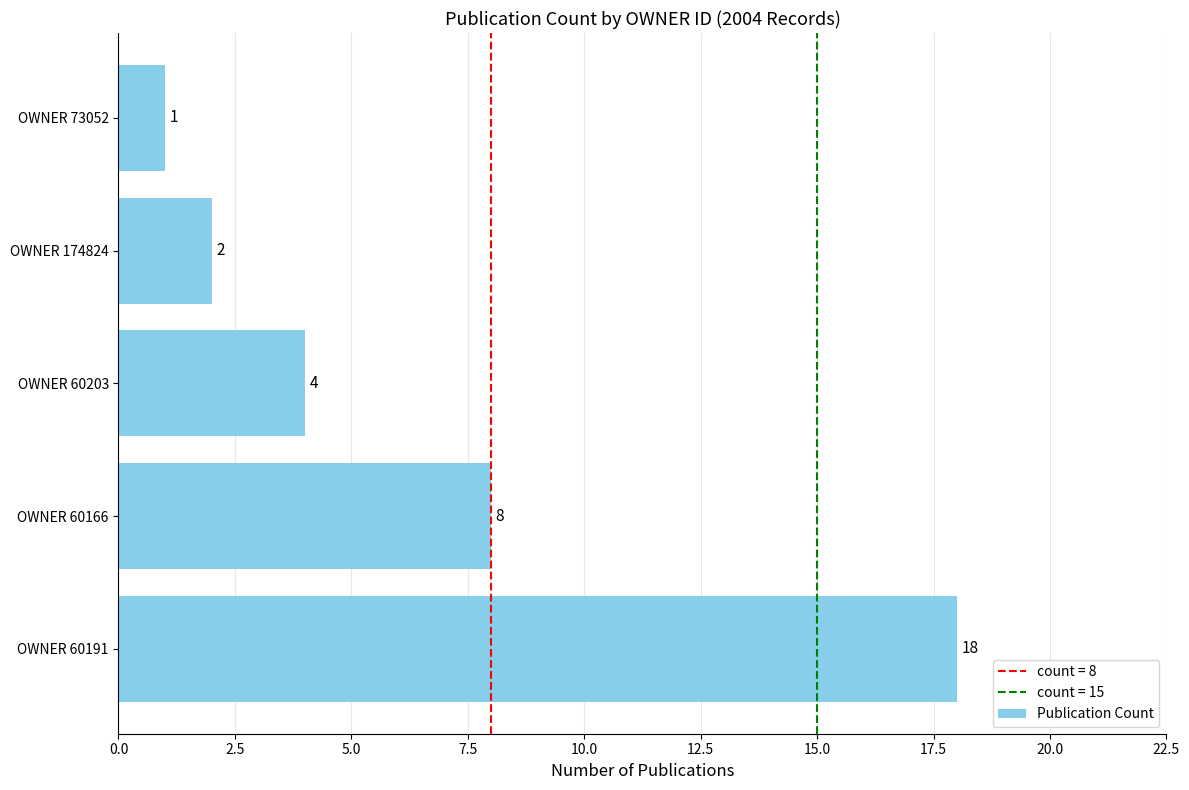

What is the sum of all values?

33